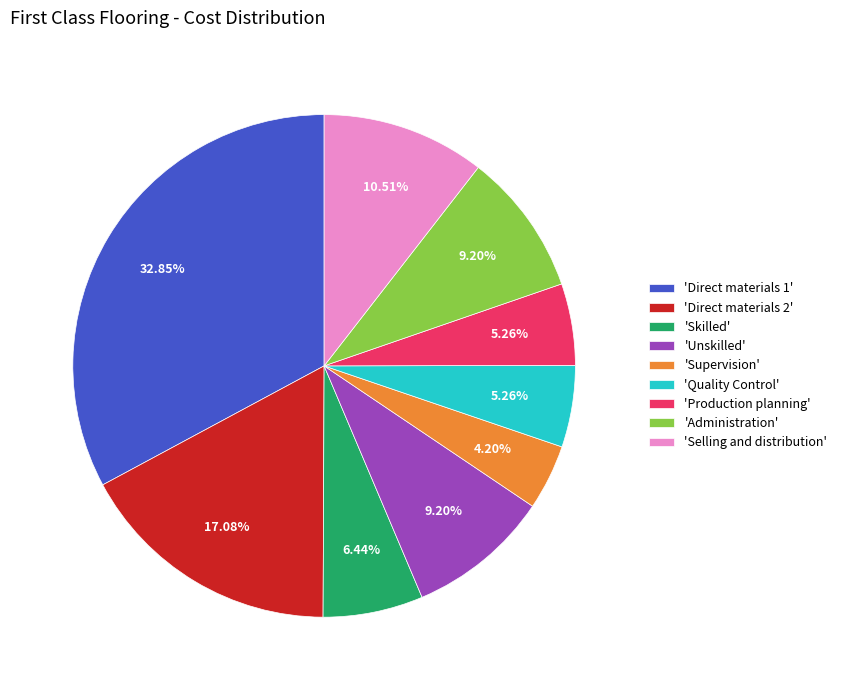

Which has a higher value, 'Selling and distribution' or 'Direct materials 2'?

'Direct materials 2'